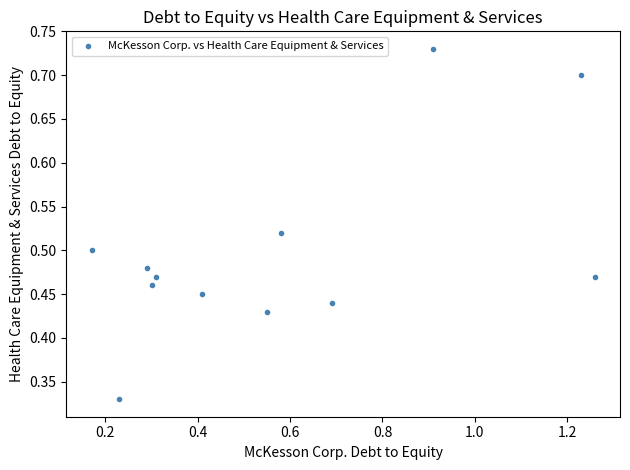

What is the range of X values (max minus min)?

1.1